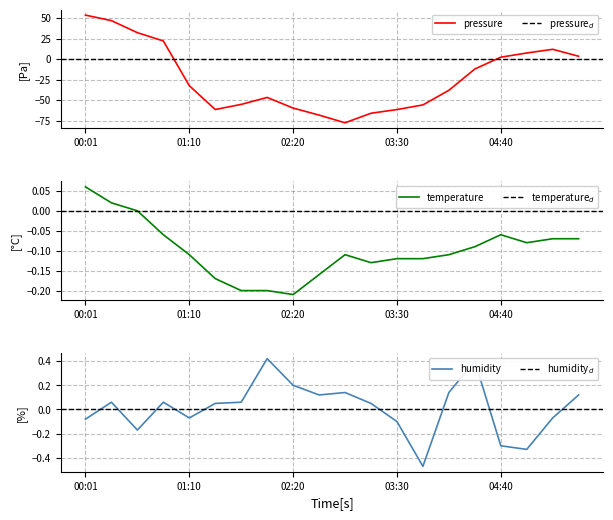

Count the number of categories in the chart.

20